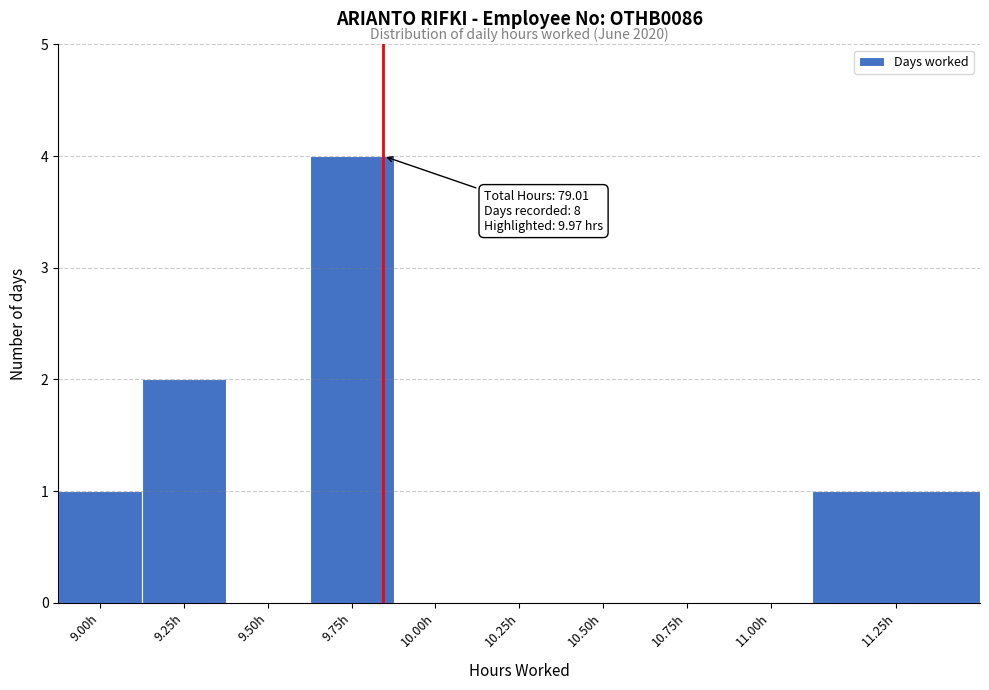

Reading right to left, list all the values displayed in this chart.

11.25h=1	11.00h=0	10.75h=0	10.50h=0	10.25h=0	10.00h=0	9.75h=4	9.50h=0	9.25h=2	9.00h=1